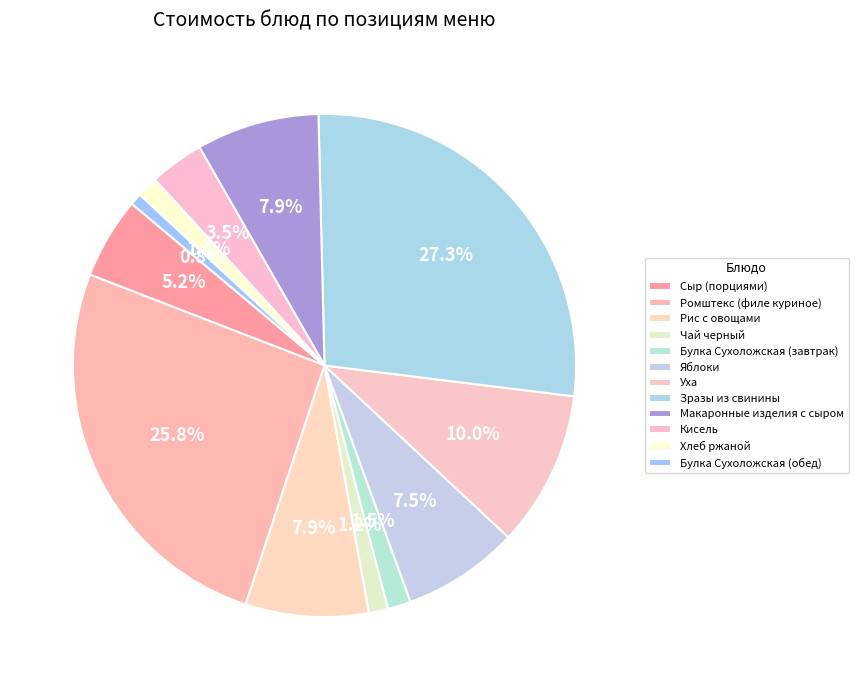

Which slice is the largest?

Зразы из свинины